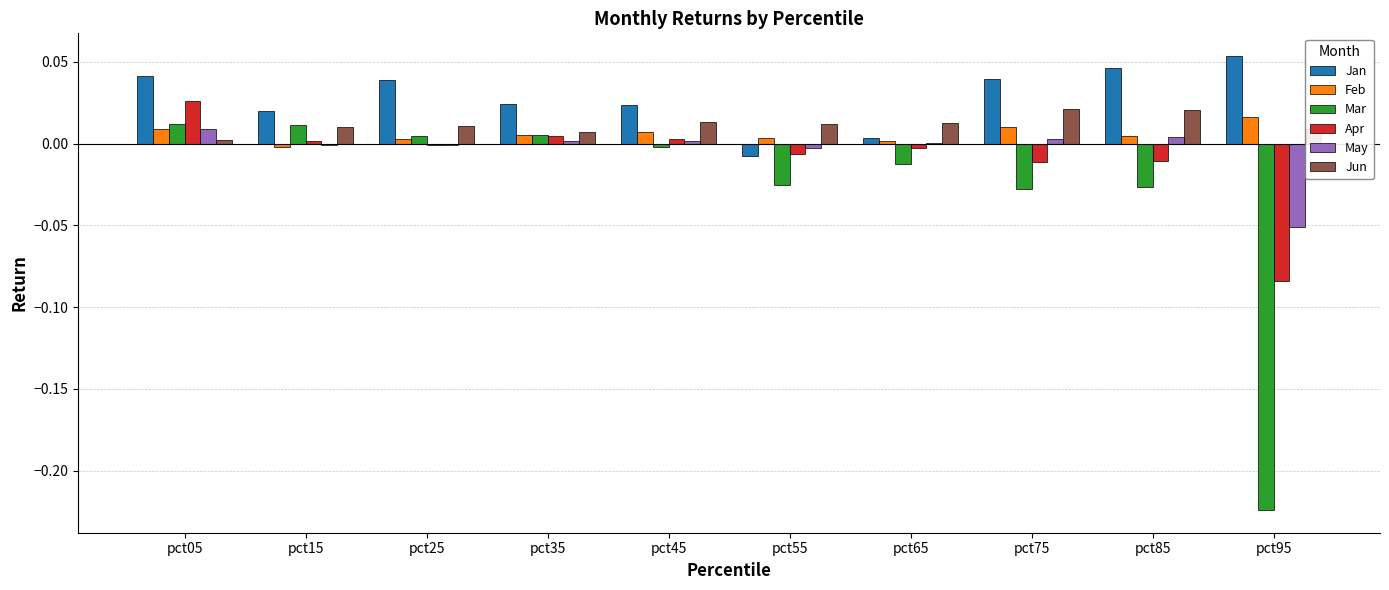

True or false: Feb has a value of 0.0 at pct45.

True